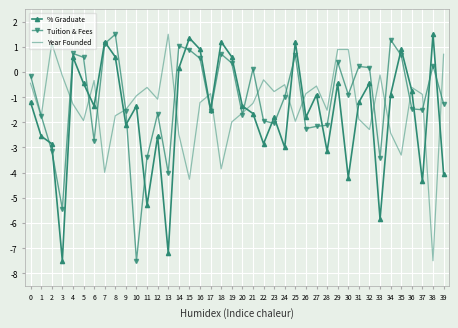

Between which two adjacent categories do Tuition & Fees and % Graduate first intersect?

1 and 2